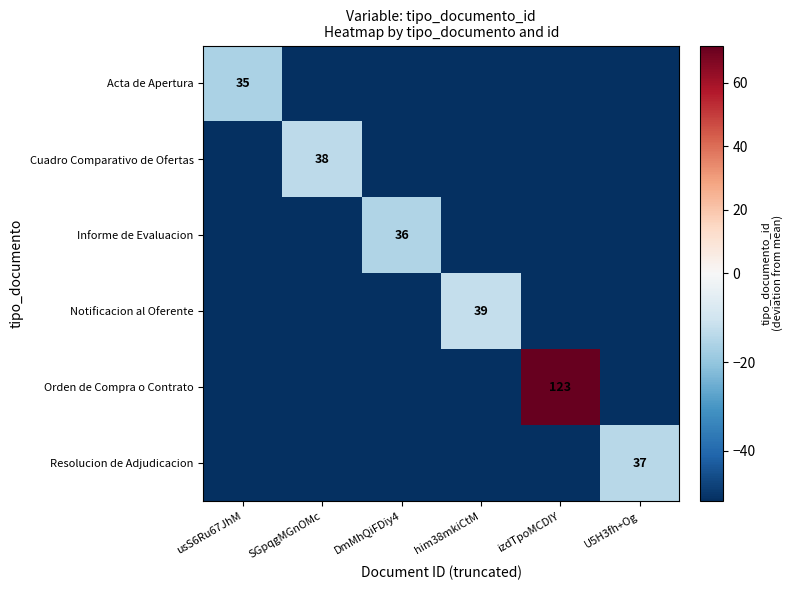

How many categories are shown in the chart?

6